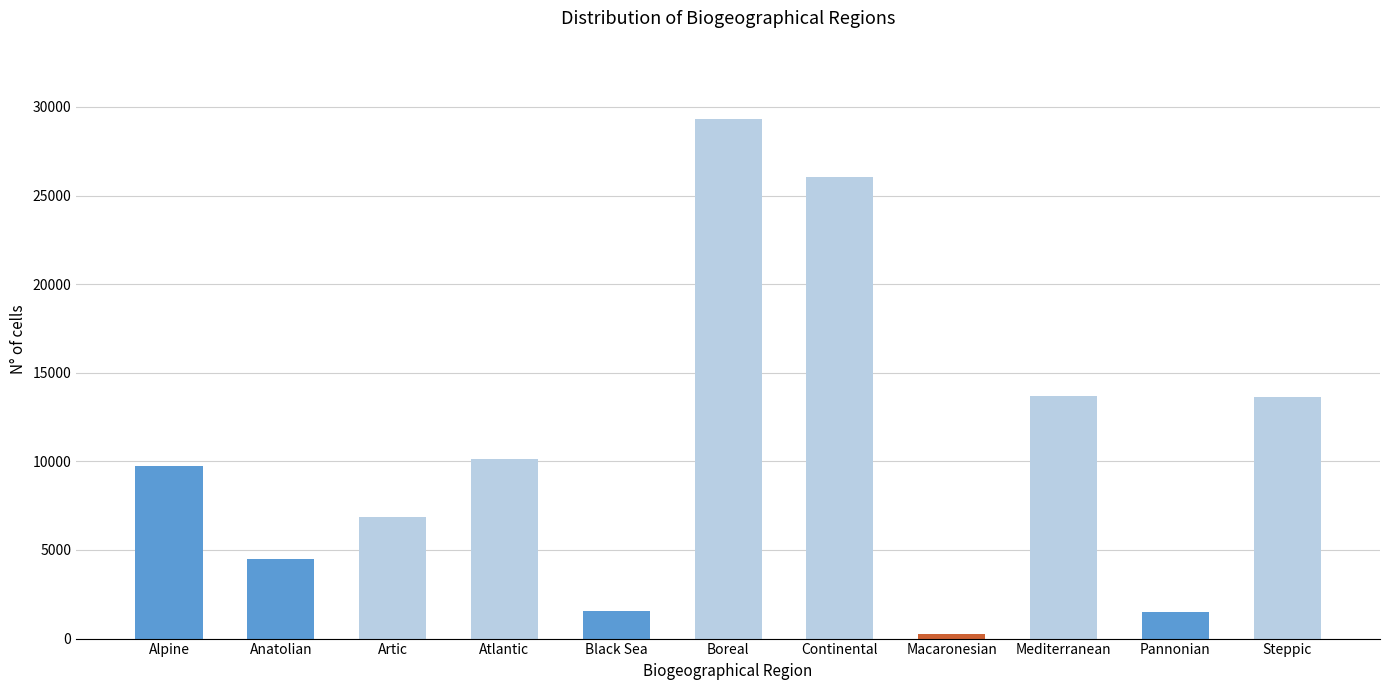

Approximately how many times larger is the value at Boreal compared to Black Sea?

18.9